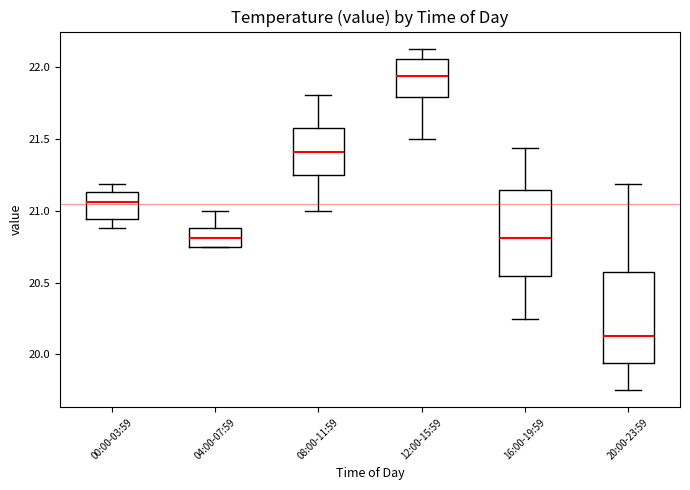

Reading left to right, read every box against the y-axis: the position of its median line, the range the box covers, and the ends of its whiskers. The values are not printed on the chart, so give them approximately, as read against the axis.

00:00-03:59: median 21.05, box 20.95 to 21.15, whiskers 20.90 to 21.20
04:00-07:59: median 20.80, box 20.75 to 20.90, whiskers 20.75 to 21.00
08:00-11:59: median 21.40, box 21.25 to 21.60, whiskers 21.00 to 21.80
12:00-15:59: median 21.95, box 21.80 to 22.05, whiskers 21.50 to 22.15
16:00-19:59: median 20.80, box 20.55 to 21.15, whiskers 20.25 to 21.45
20:00-23:59: median 20.15, box 19.95 to 20.60, whiskers 19.75 to 21.20